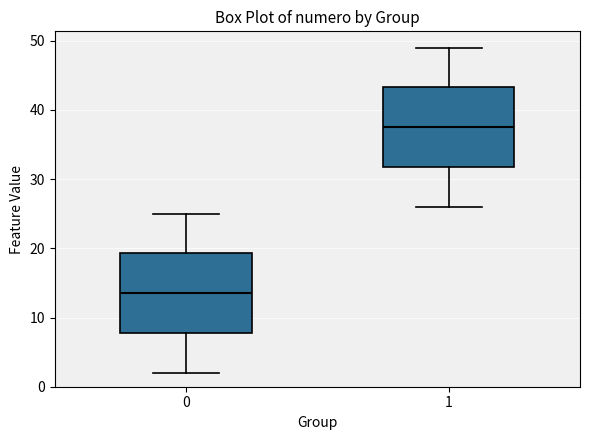

Where does the median line of the box at x = 0 sit on the y-axis? The values are not printed on the chart, so give them approximately, as read against the axis.

14